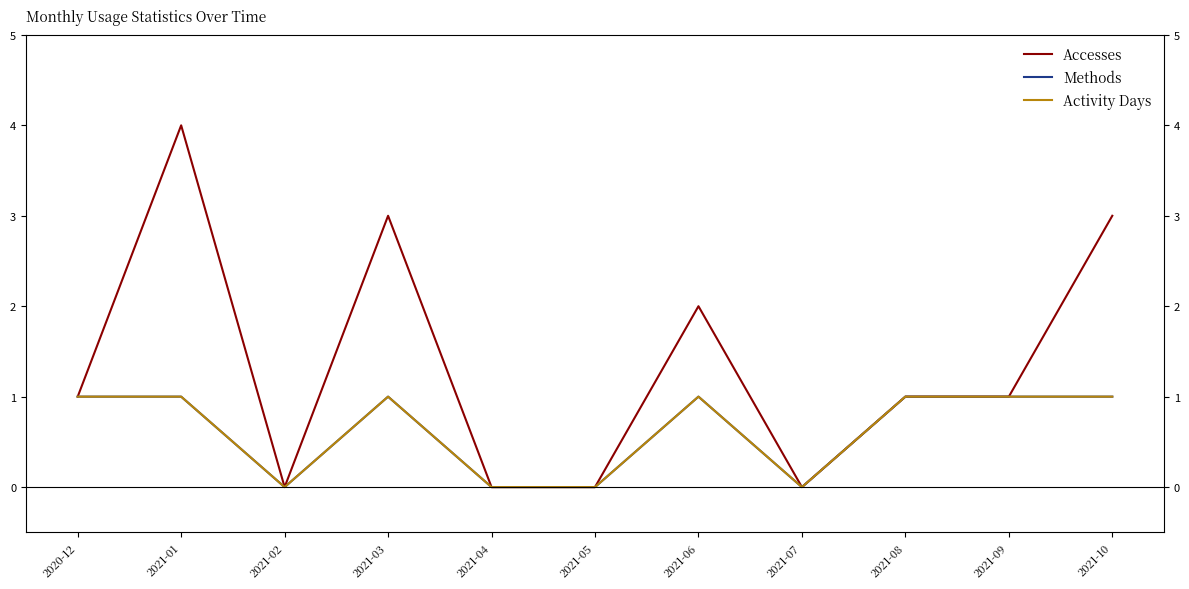

What value does the Methods series have at 2021-01?

1